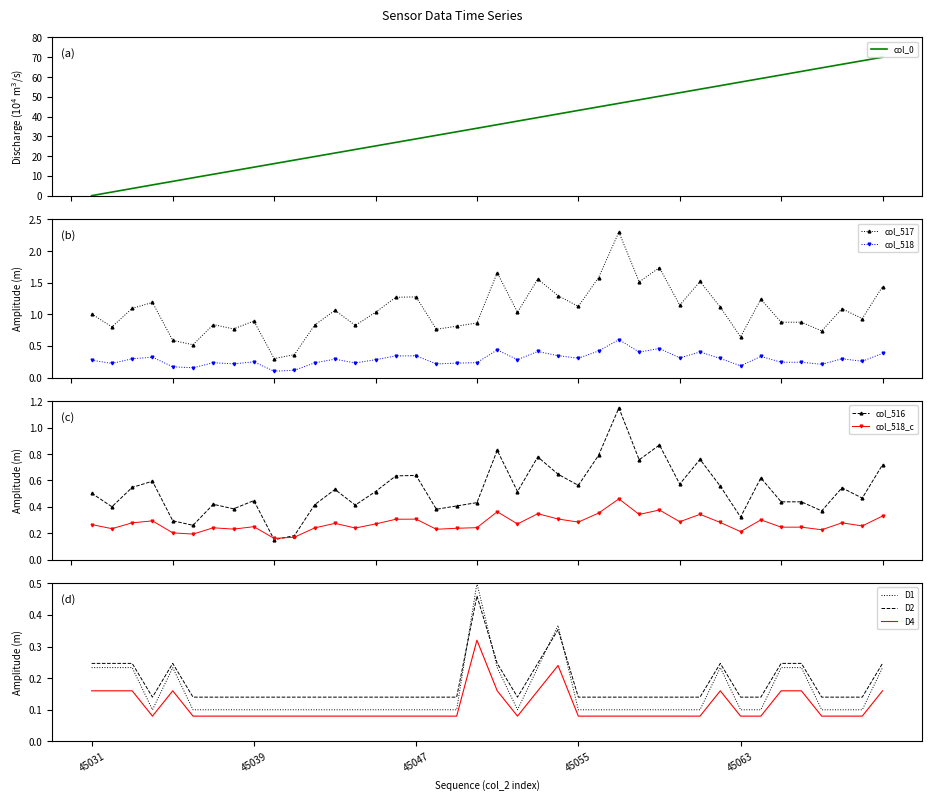

True or false: col_518 has more than 2 interior local peaks.

True